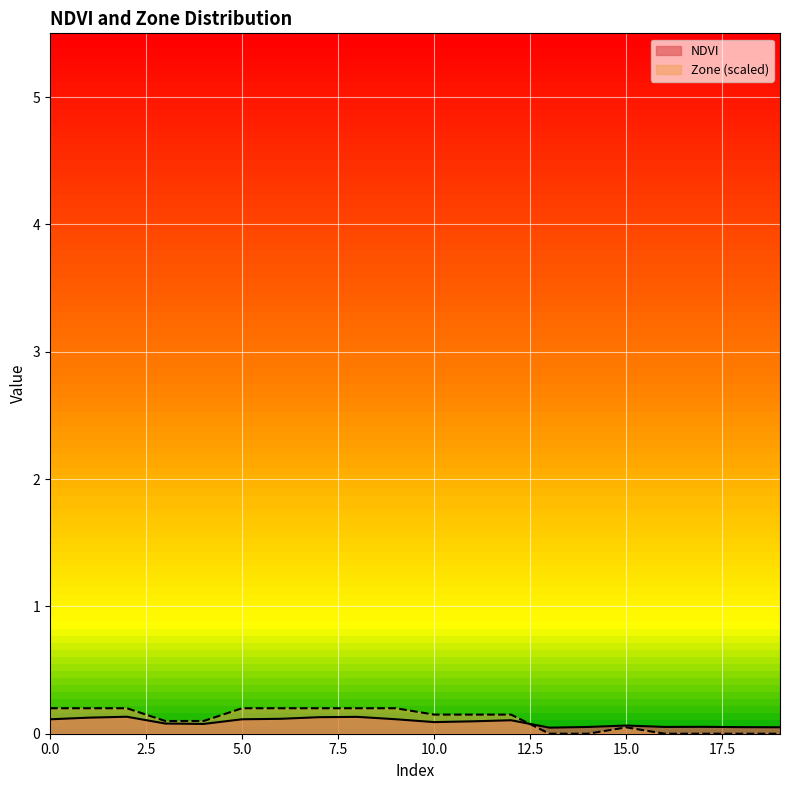

Where is NDVI nearest to the value 0?

13